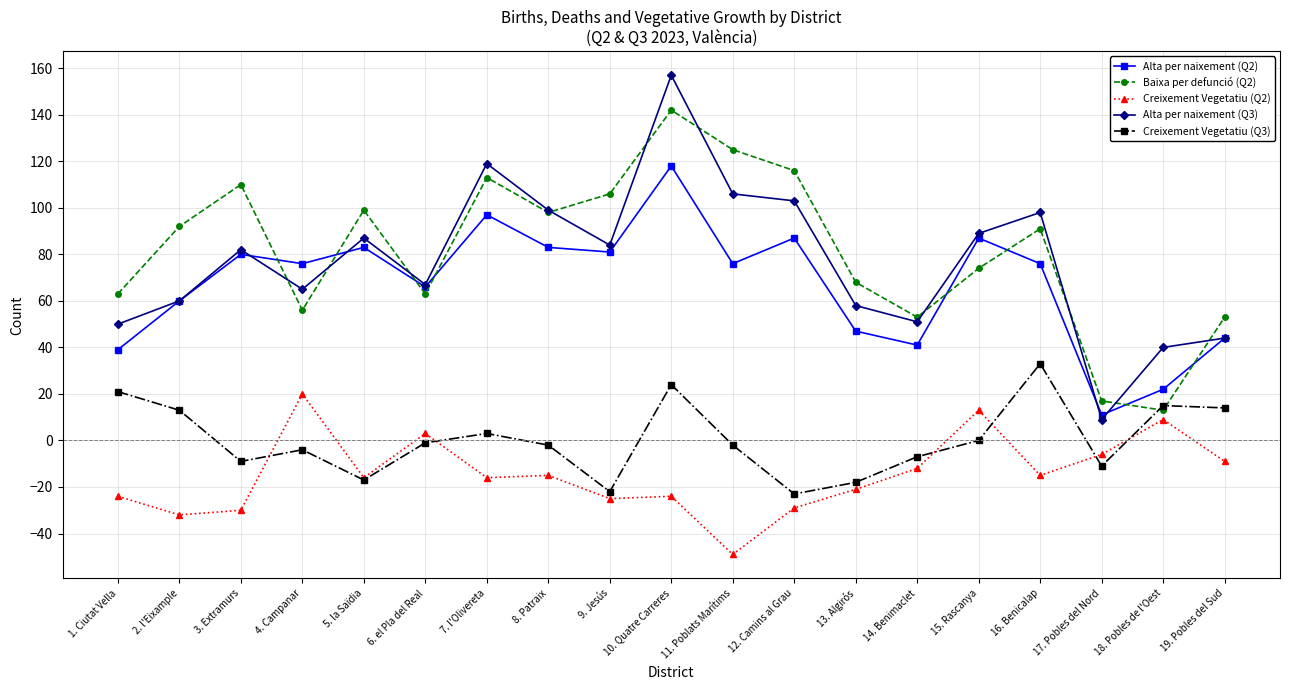

What is the label of the 18th point from the left?

18. Pobles de l'Oest